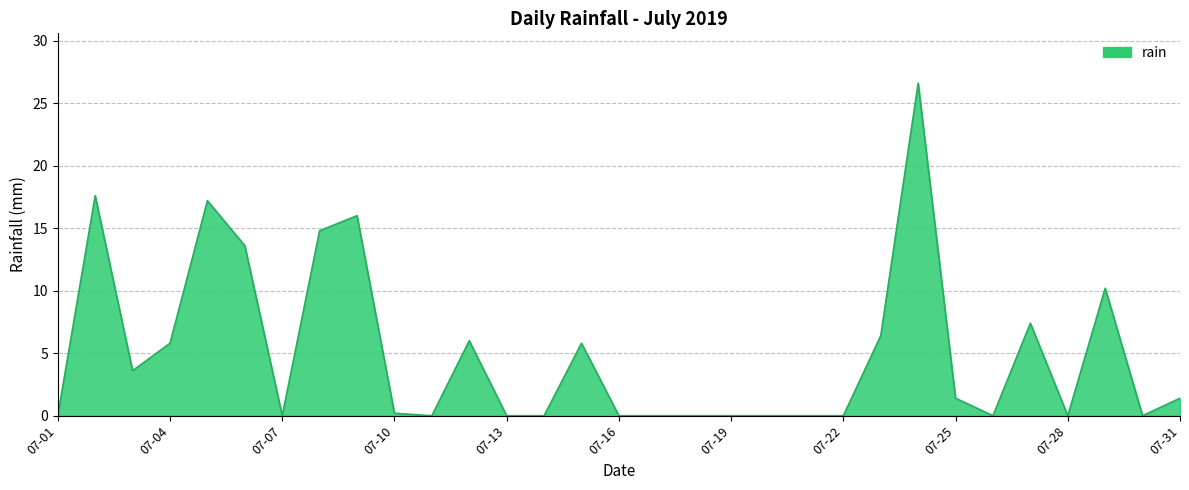

What is the difference between the maximum and minimum values?

26.6